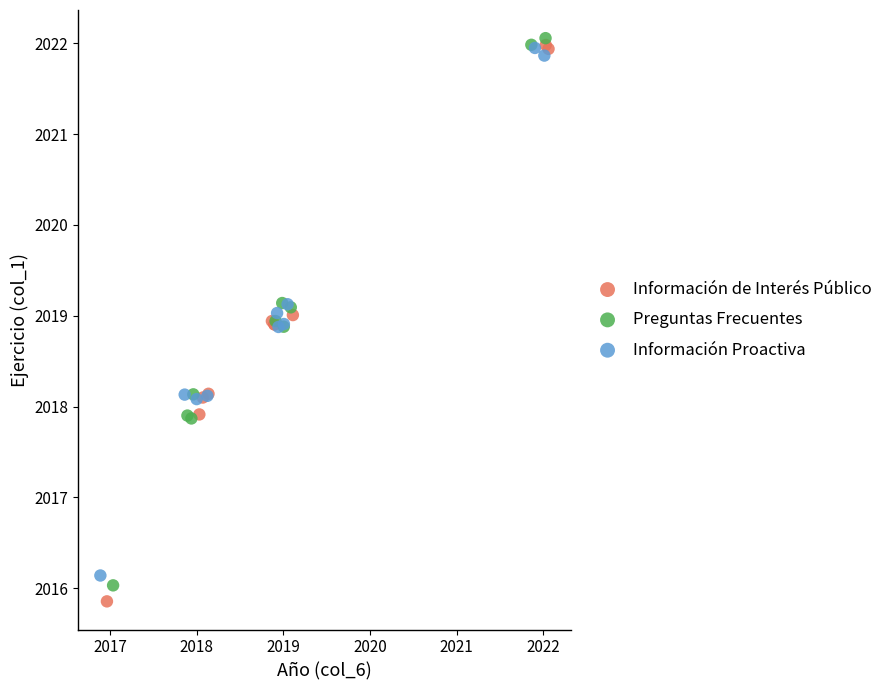

Which series has the largest Y range (max minus min)?

Información de Interés Público